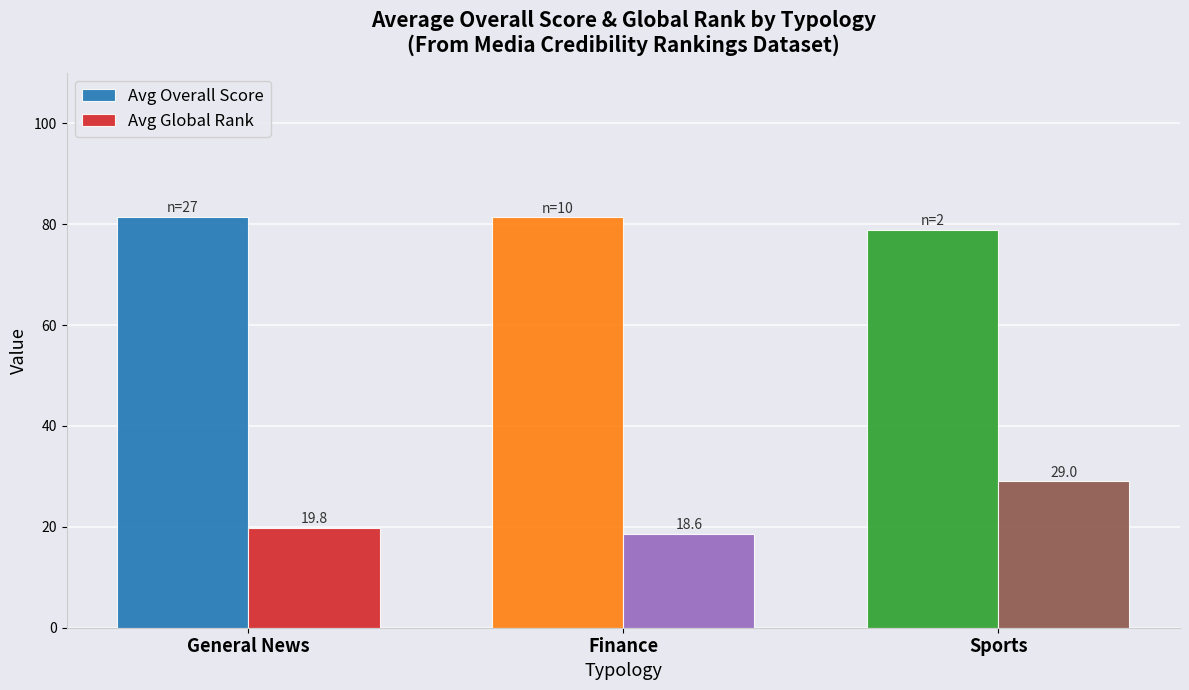

Which series has the widest spread of values?

Avg Global Rank